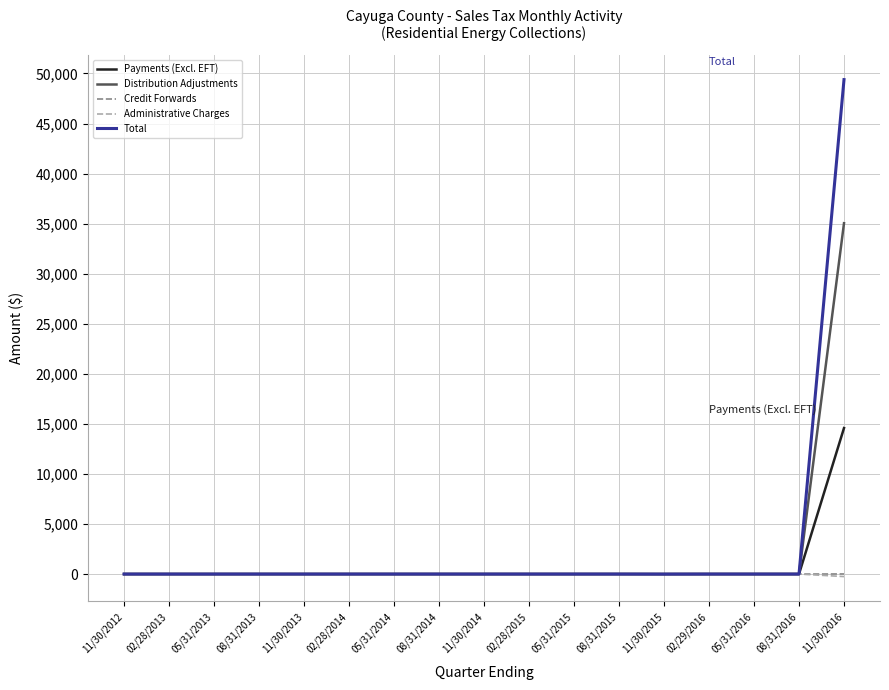

Count the number of categories in the chart.

17